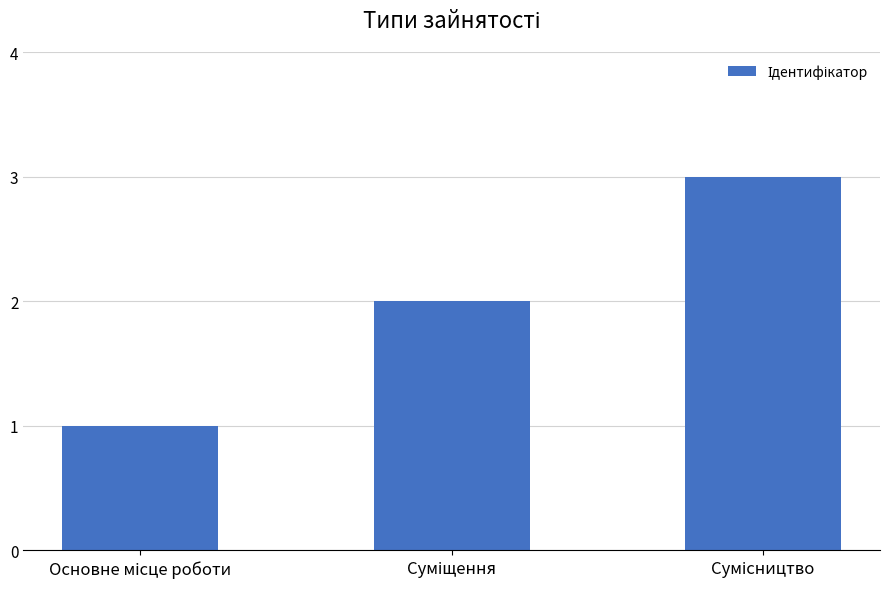

What is the difference between the second highest and minimum values?

1